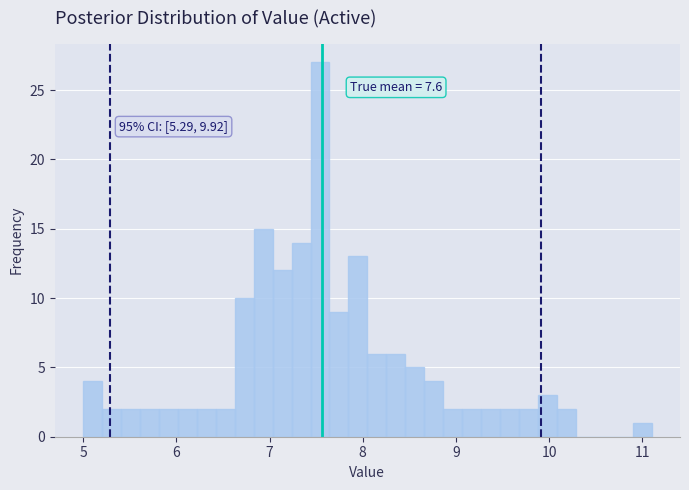

Around what value on the x-axis is the tallest bar? Give the approximate position of its centre, as read against the axis.

7.5